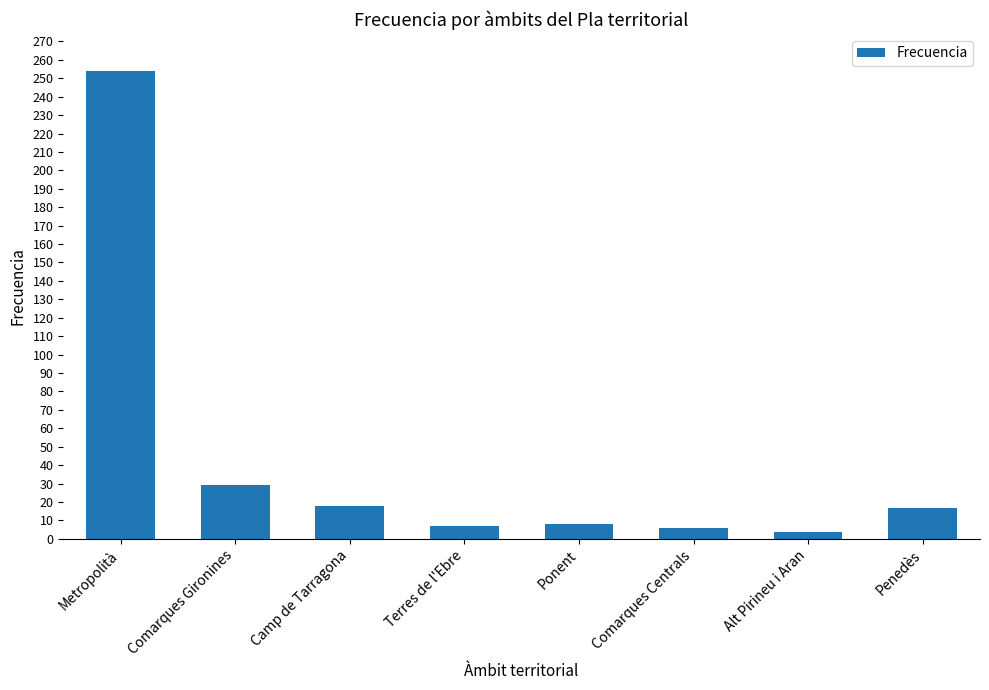

What is the greatest value displayed?

254